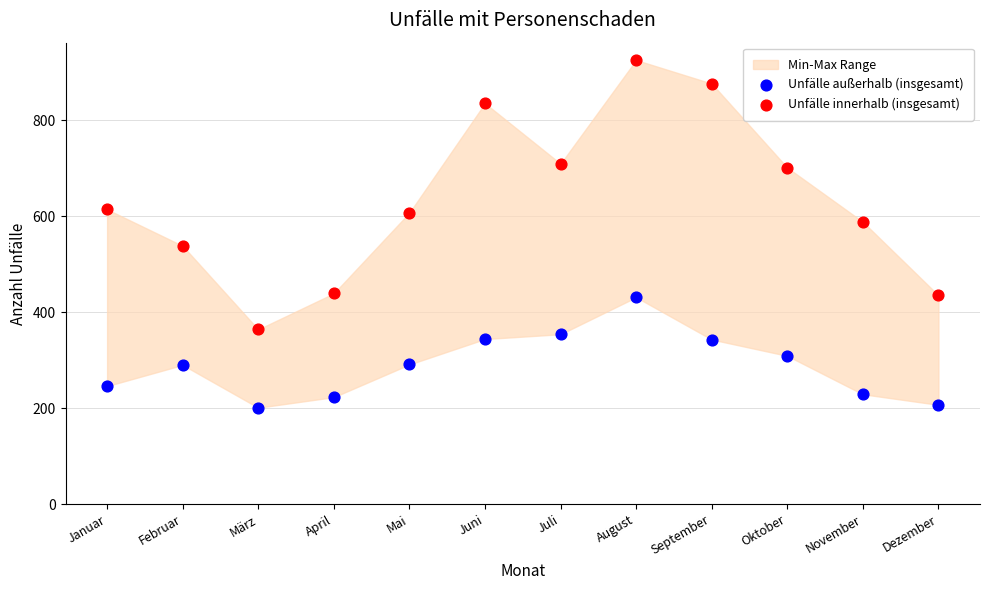

Which series reaches the maximum Y coordinate?

Unfälle innerhalb (insgesamt)